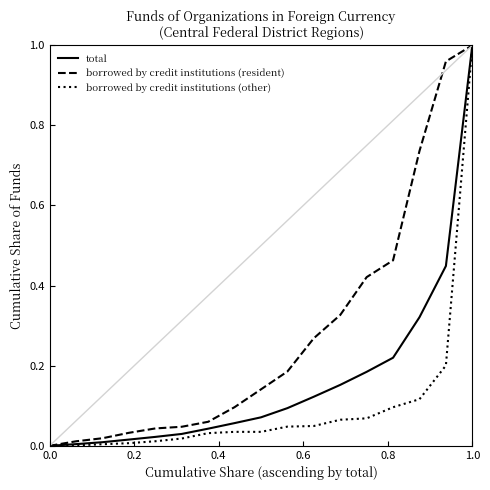

Which series has the largest total across all categories?

borrowed by credit institutions (resident)